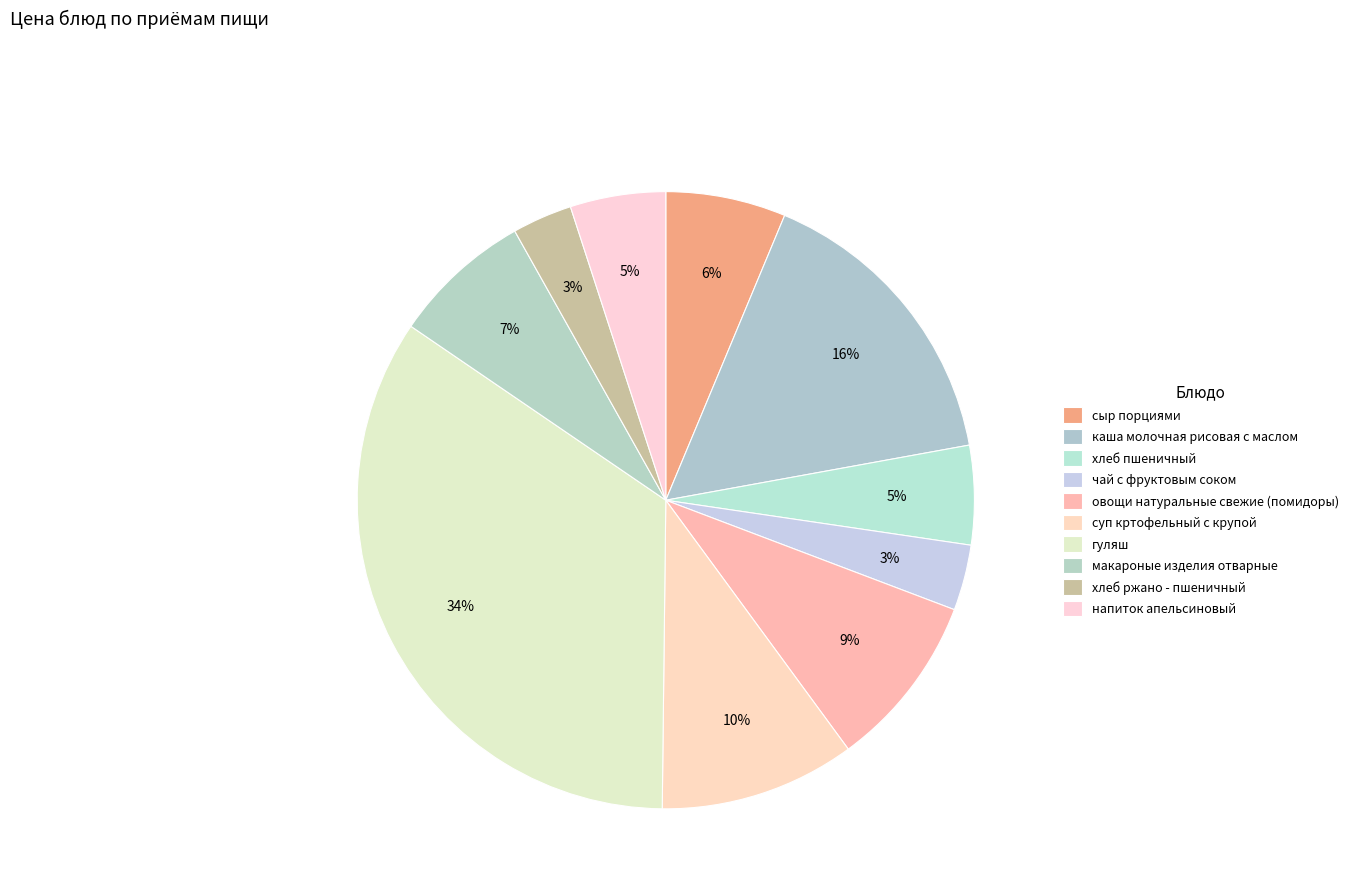

Count the number of slices in the pie.

10